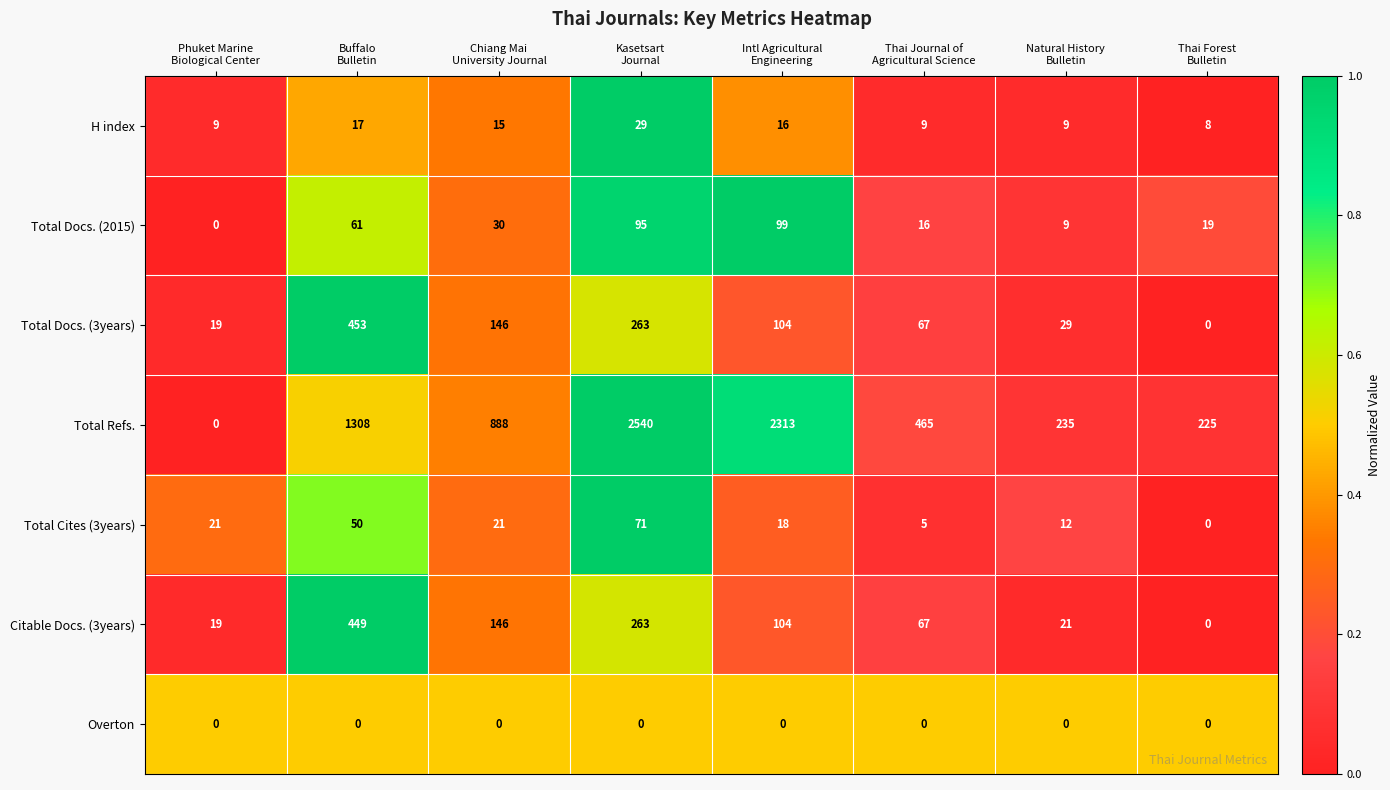

List the series in order of their peak value, highest first.

Total Refs., Total Docs. (3years), Citable Docs. (3years), Total Docs. (2015), Total Cites (3years), H index, Overton